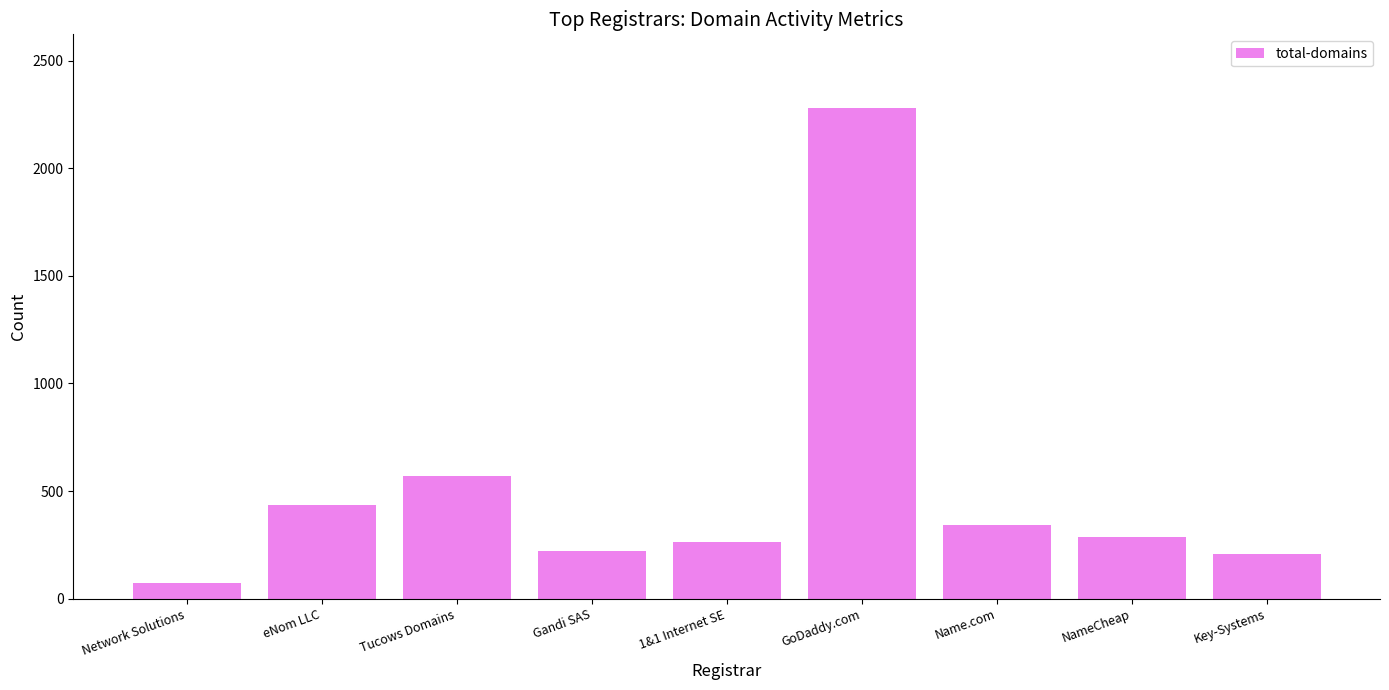

How many values are below 286?

4